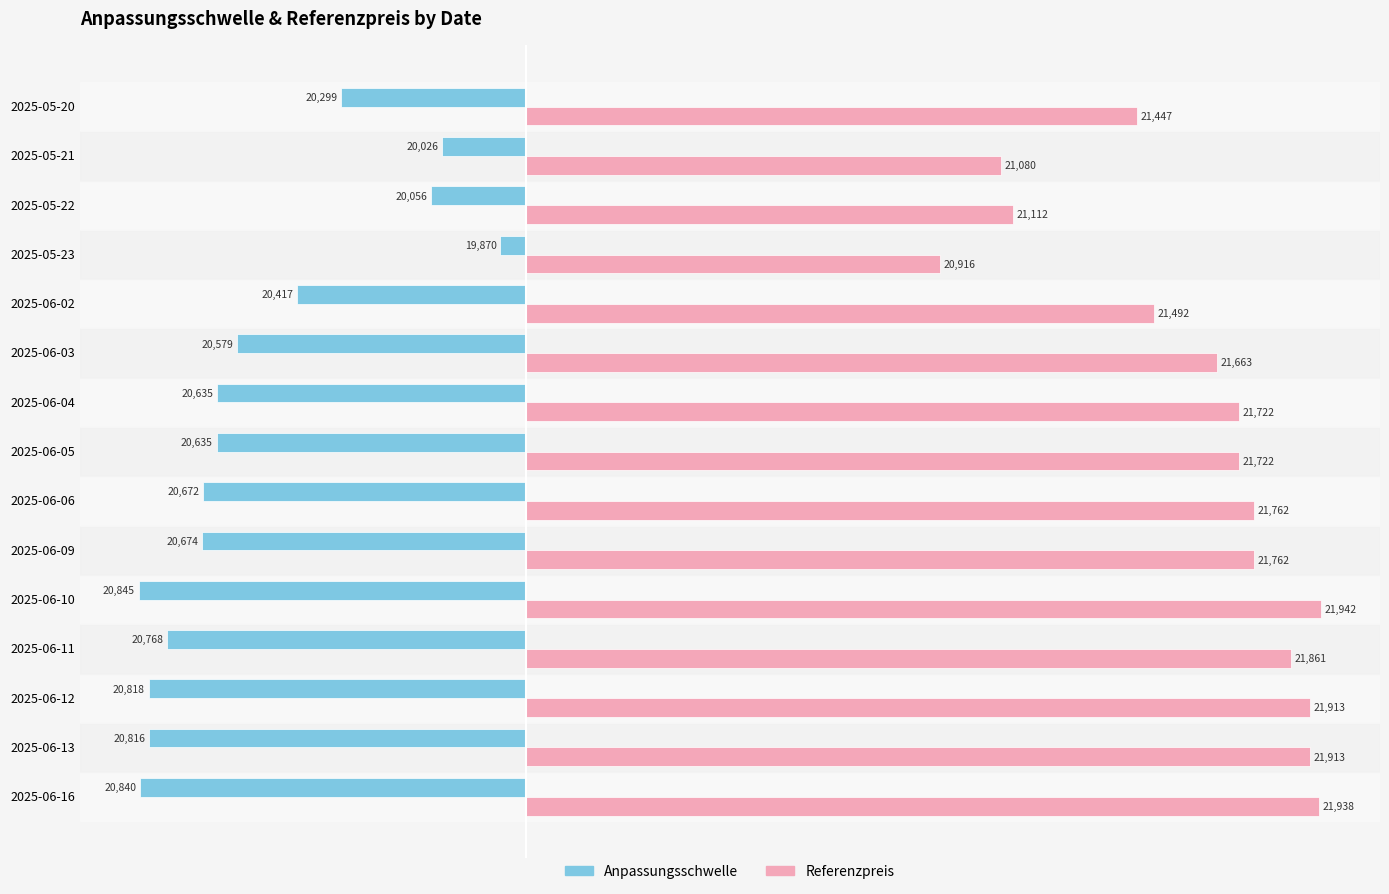

What are all the series names shown in the legend?

Anpassungsschwelle, Referenzpreis